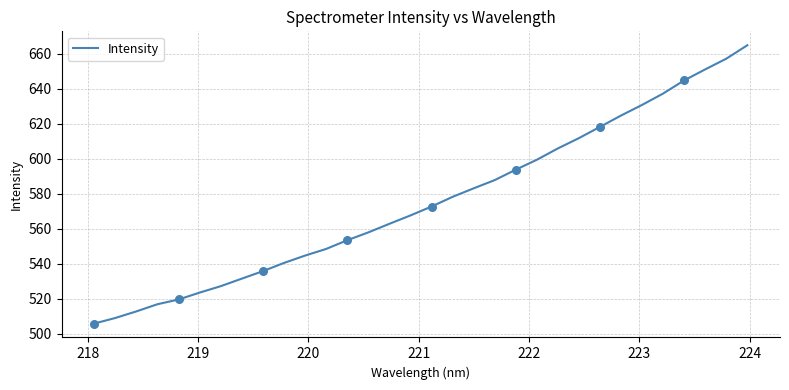

What is the minimum value shown in the chart?

505.8